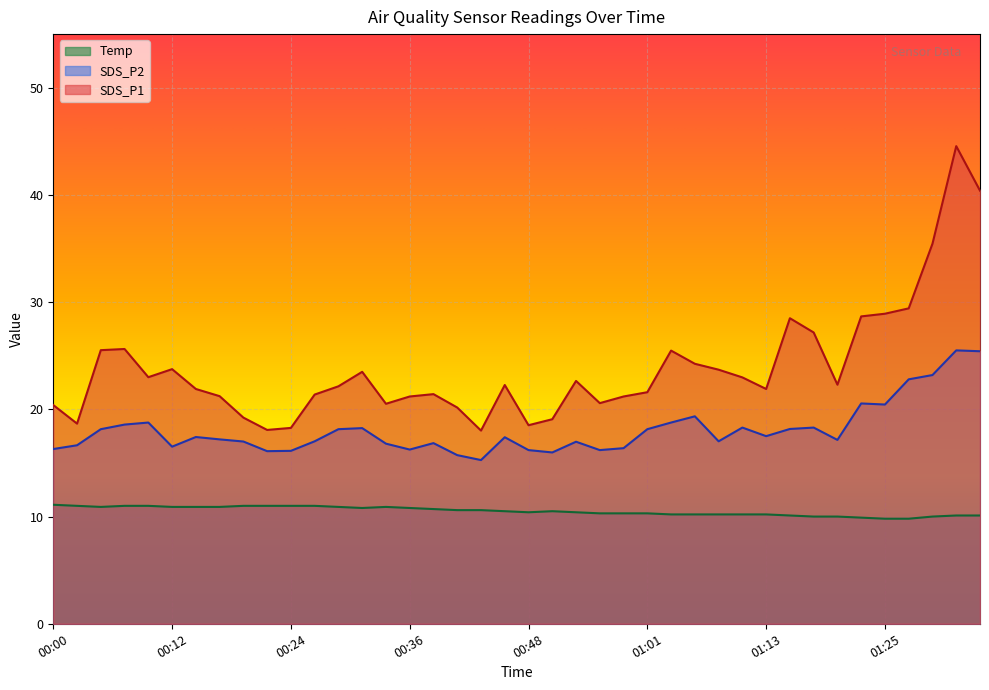

True or false: SDS_P1 has a value of 31.1 at 00:43.

False